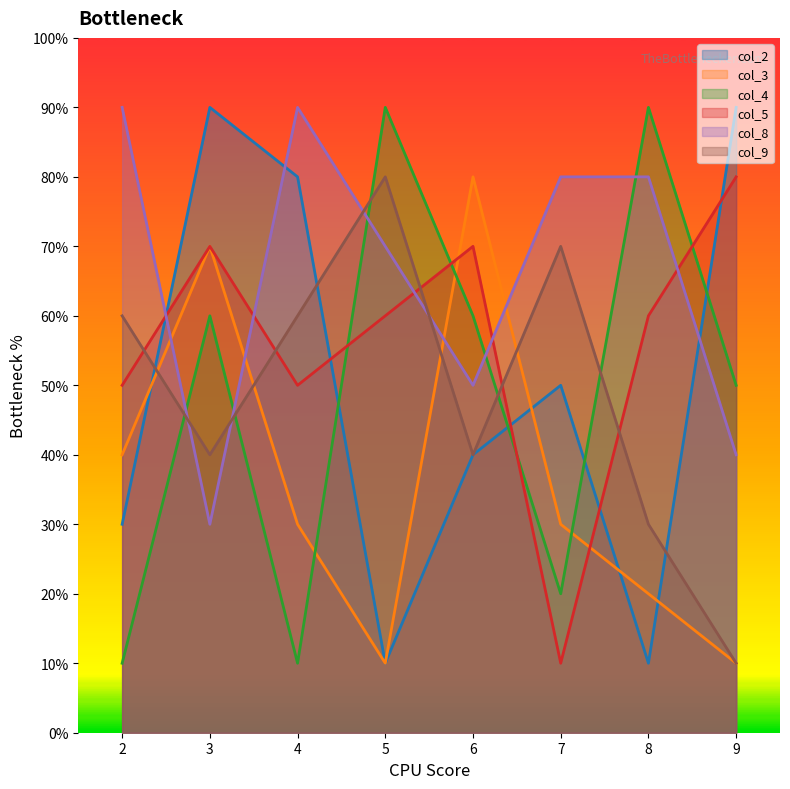

Reading right to left, list all the values displayed in this chart.

col_2: 9=9	8=1	7=5	6=4	5=1	4=8	3=9	2=3
col_3: 9=1	8=2	7=3	6=8	5=1	4=3	3=7	2=4
col_4: 9=5	8=9	7=2	6=6	5=9	4=1	3=6	2=1
col_5: 9=8	8=6	7=1	6=7	5=6	4=5	3=7	2=5
col_8: 9=4	8=8	7=8	6=5	5=7	4=9	3=3	2=9
col_9: 9=1	8=3	7=7	6=4	5=8	4=6	3=4	2=6